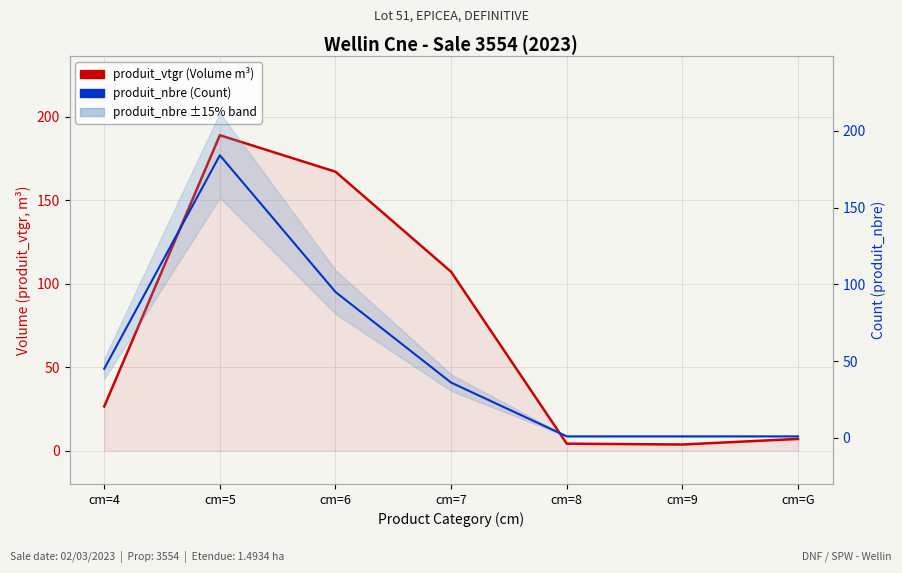

Which series has the largest range (max minus min)?

produit_vtgr (Volume m³)